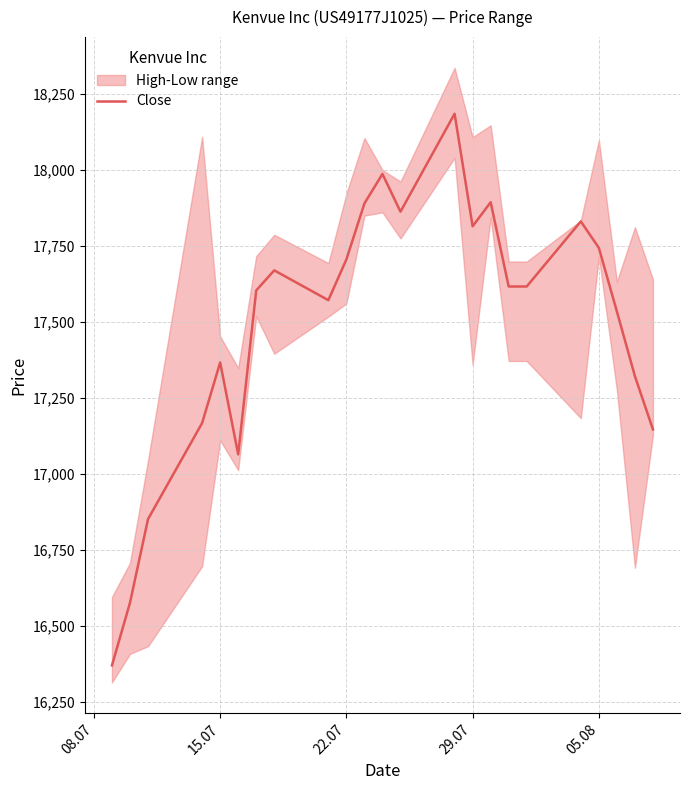

What is the lowest value of the Close series?

16371